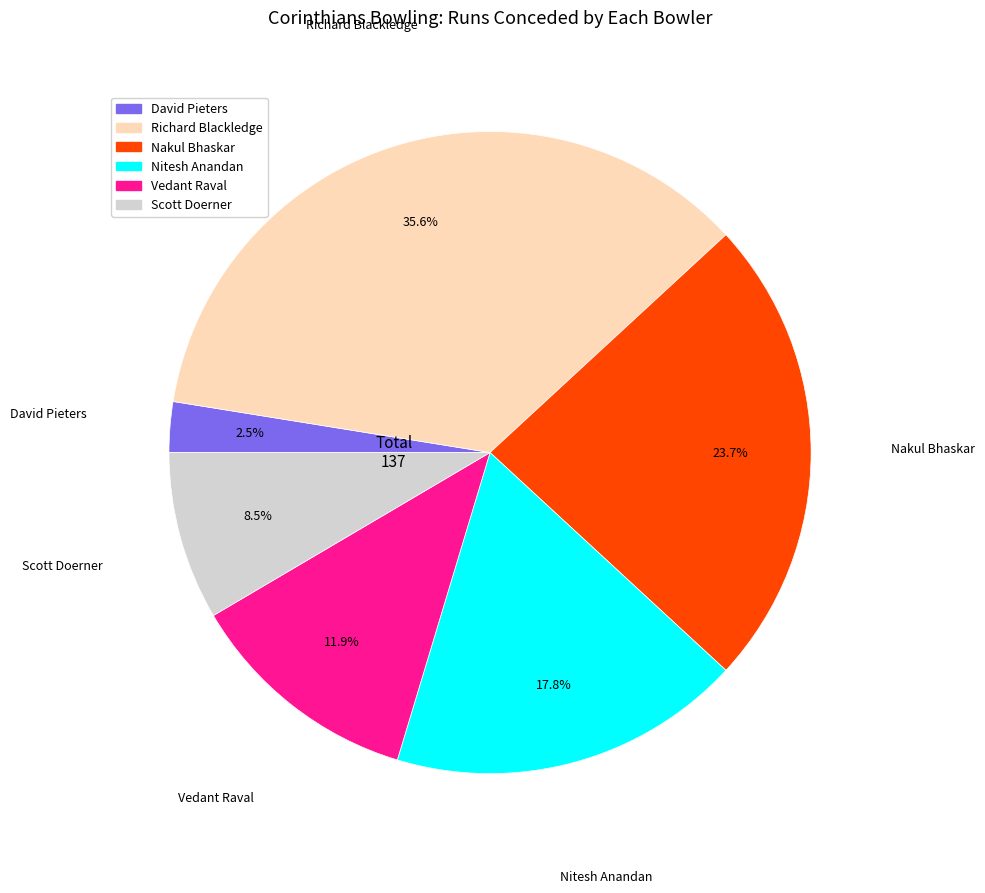

Does any single category account for the majority?

No